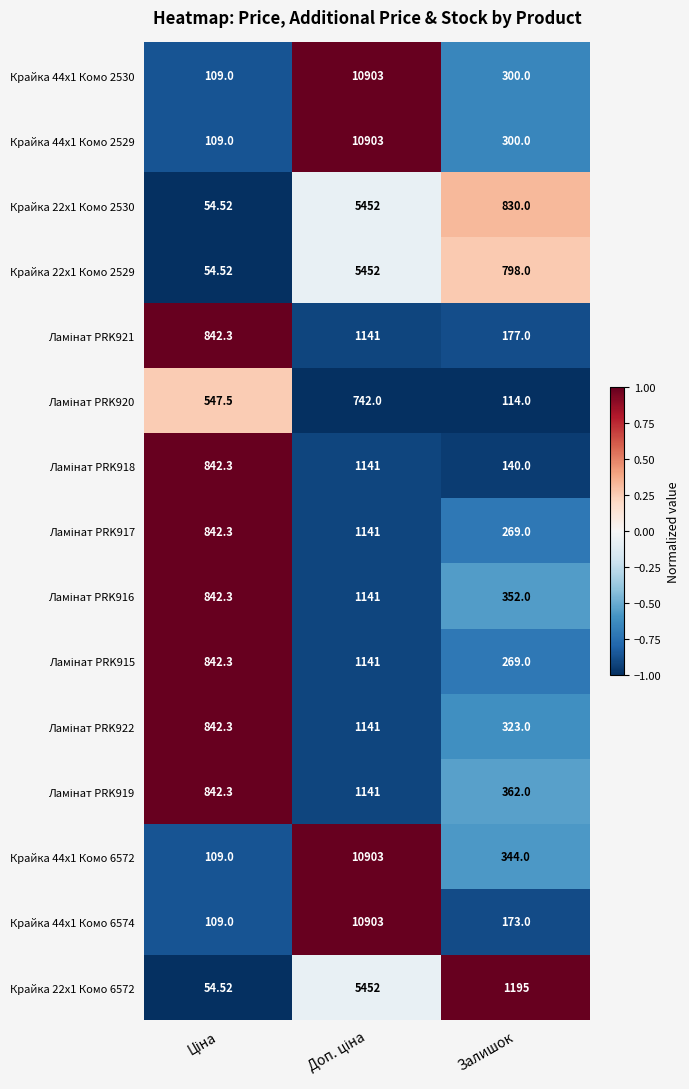

What is the greatest value displayed?

10903.0